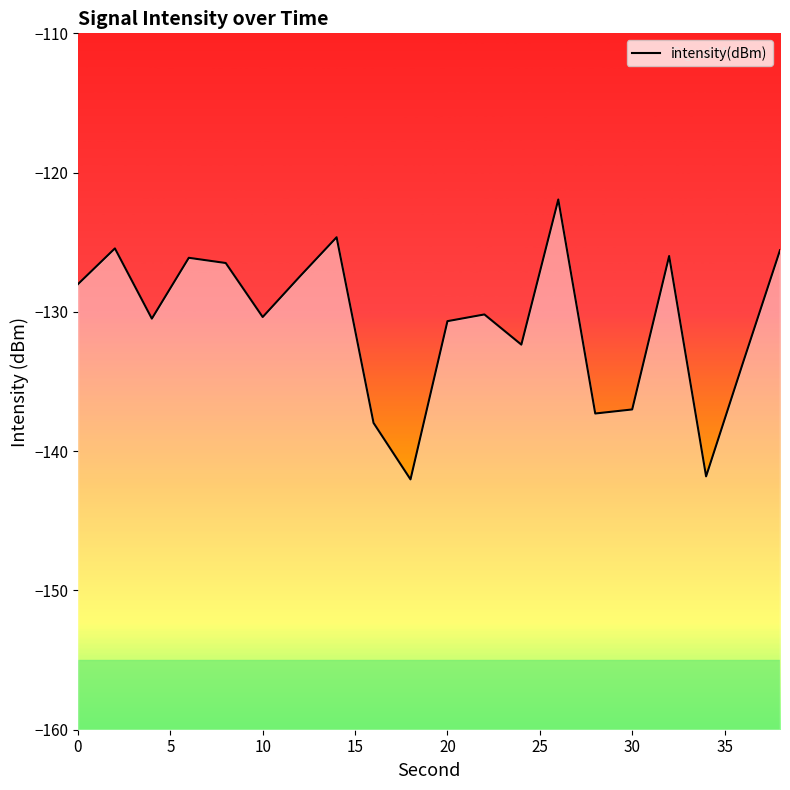

What is the average value?

-130.8